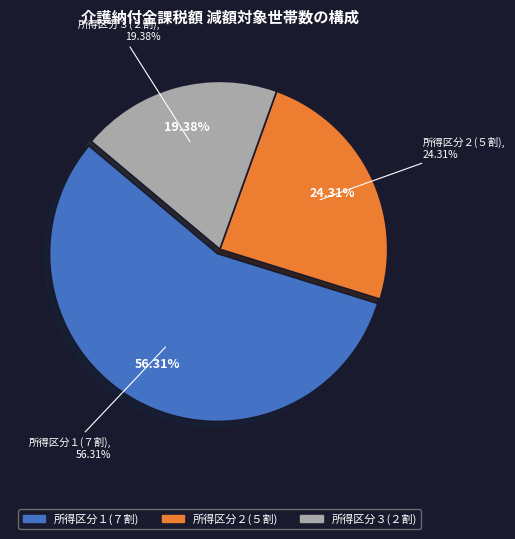

To the nearest percent, what is the difference between the 所得区分１(７割) and 所得区分２(５割) slice percentages?

32%